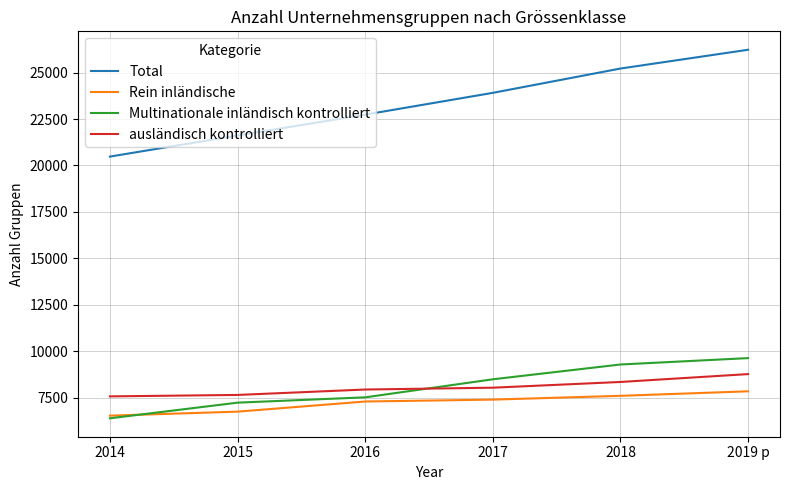

The Total series shows 20477 at 2014. True or false?

True